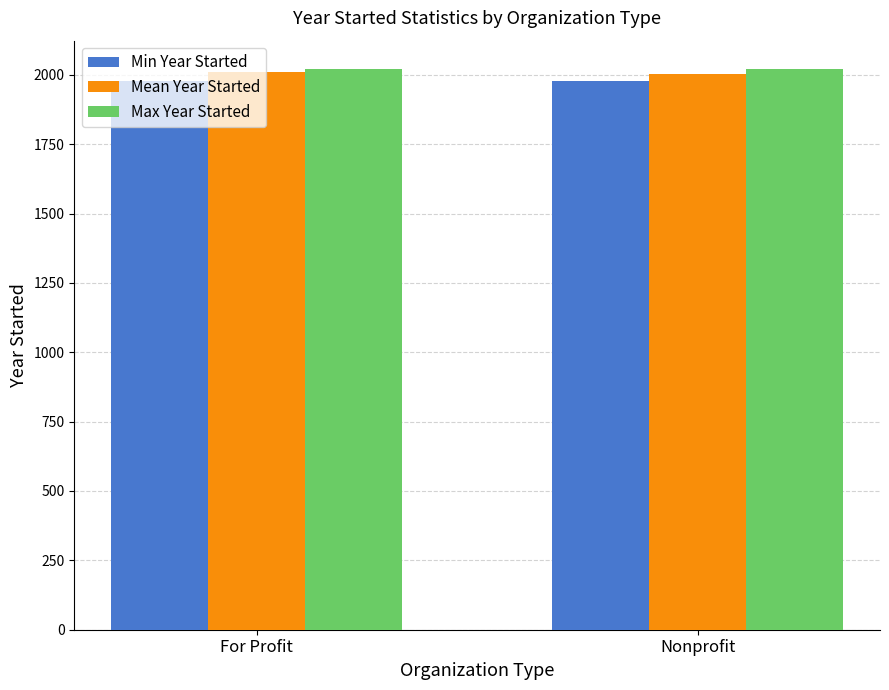

What is the minimum value shown in the chart?

1977